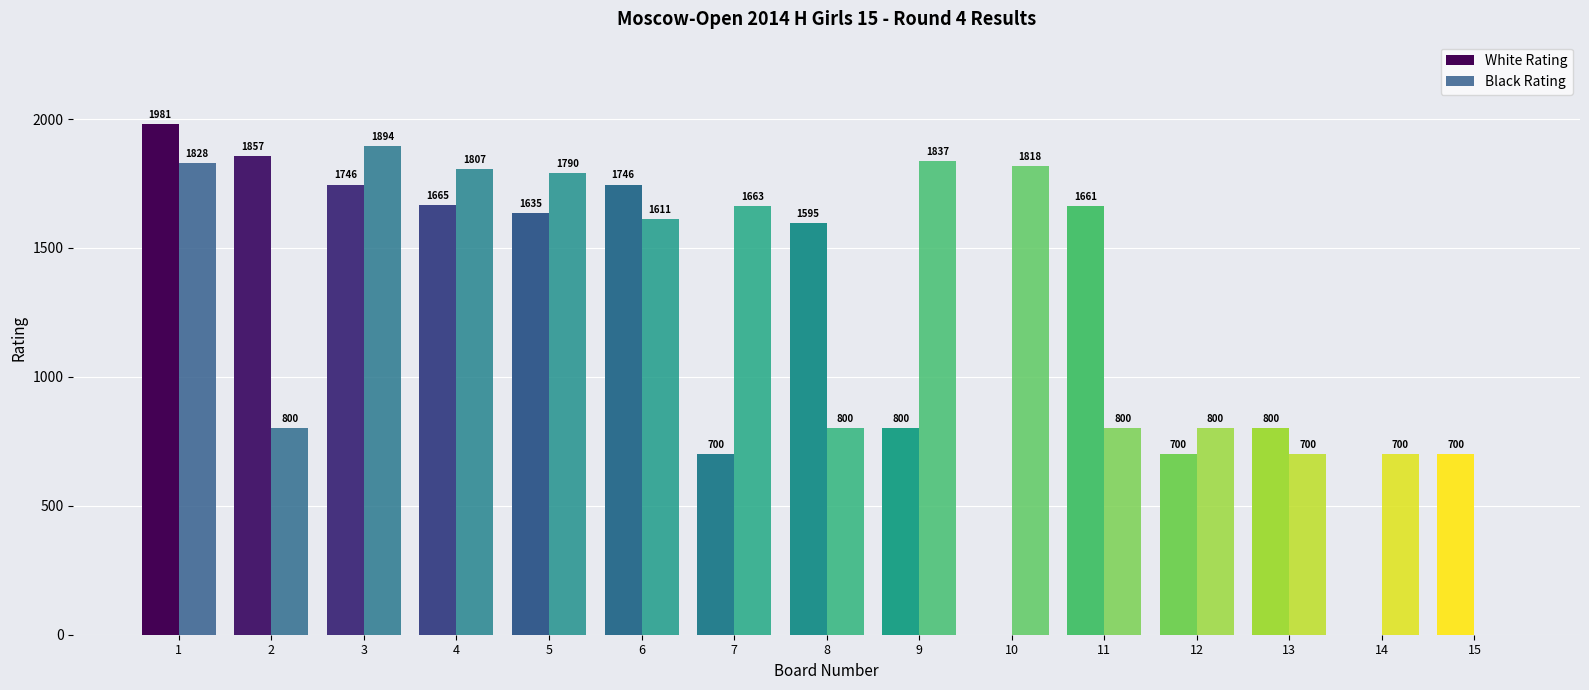

List the series in order of their overall mean, lowest first.

White Rating, Black Rating